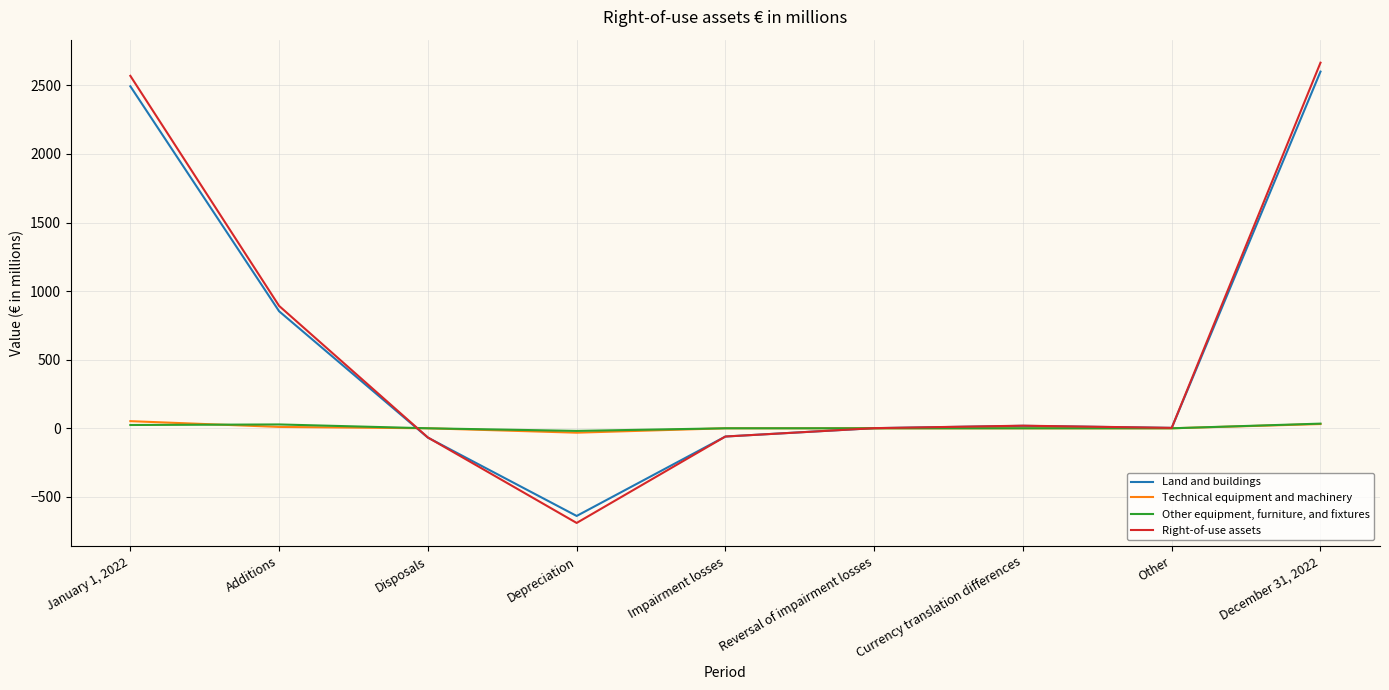

Which series ends up on top after the final intersection of Other equipment, furniture, and fixtures and Land and buildings?

Land and buildings